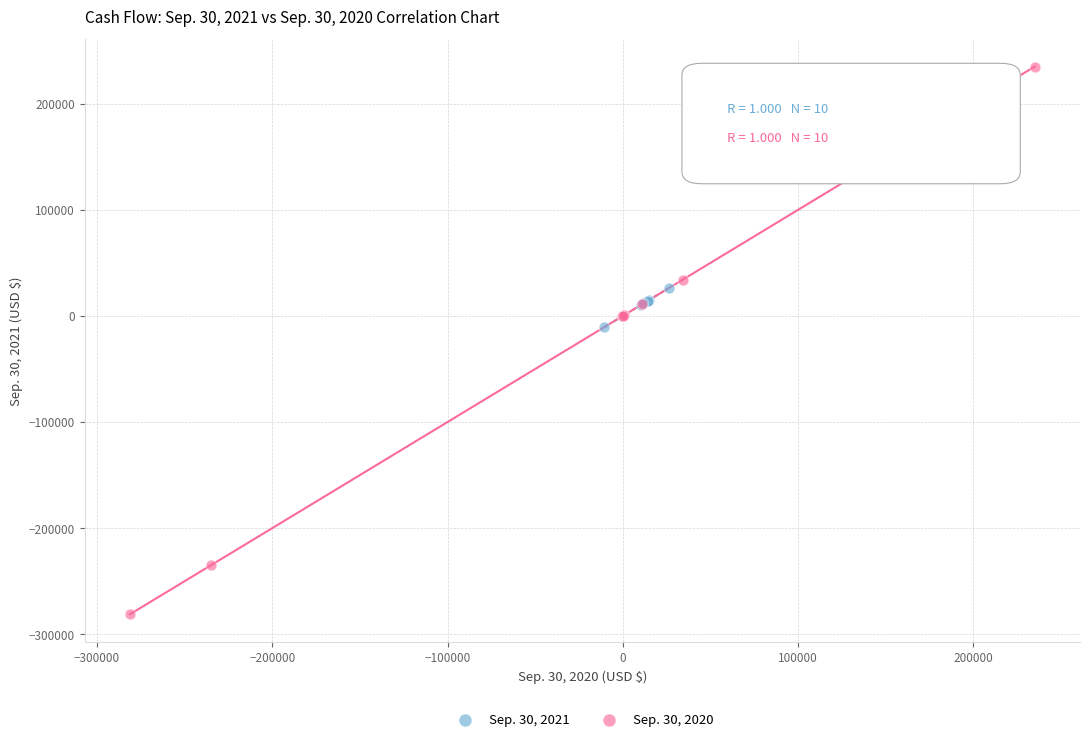

Which series reaches the minimum Y coordinate?

Sep. 30, 2020